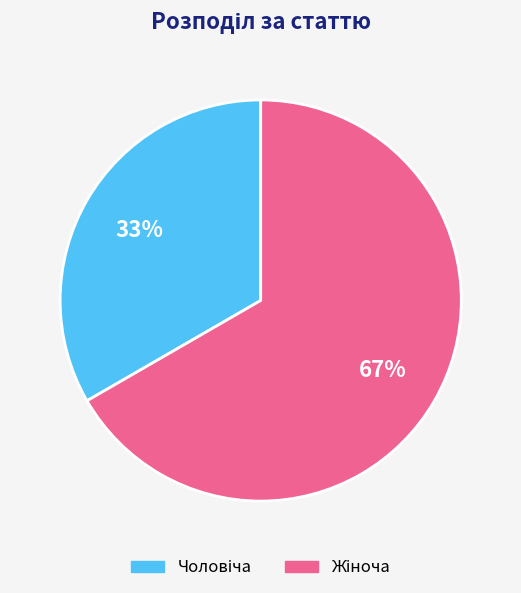

Does any single category account for the majority?

Yes